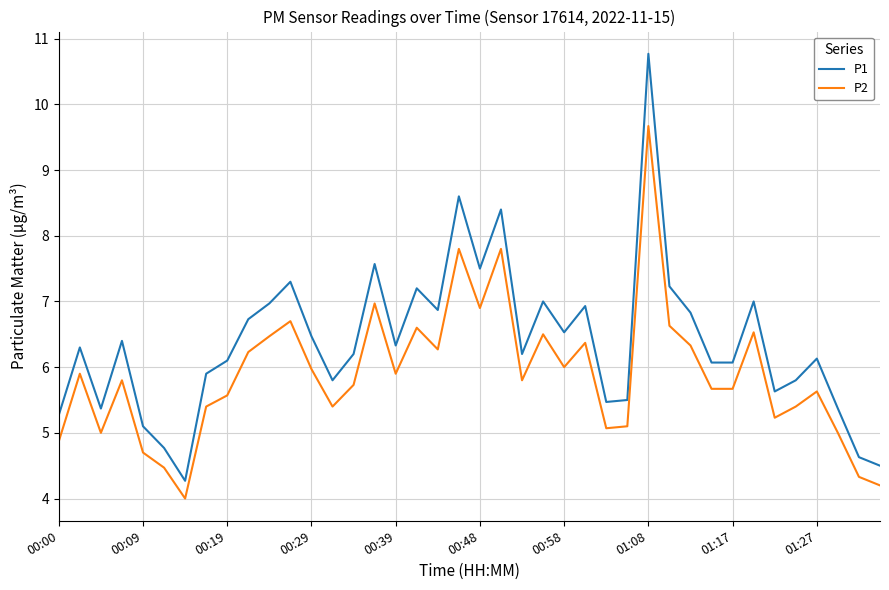

Which series has the largest total across all categories?

P1